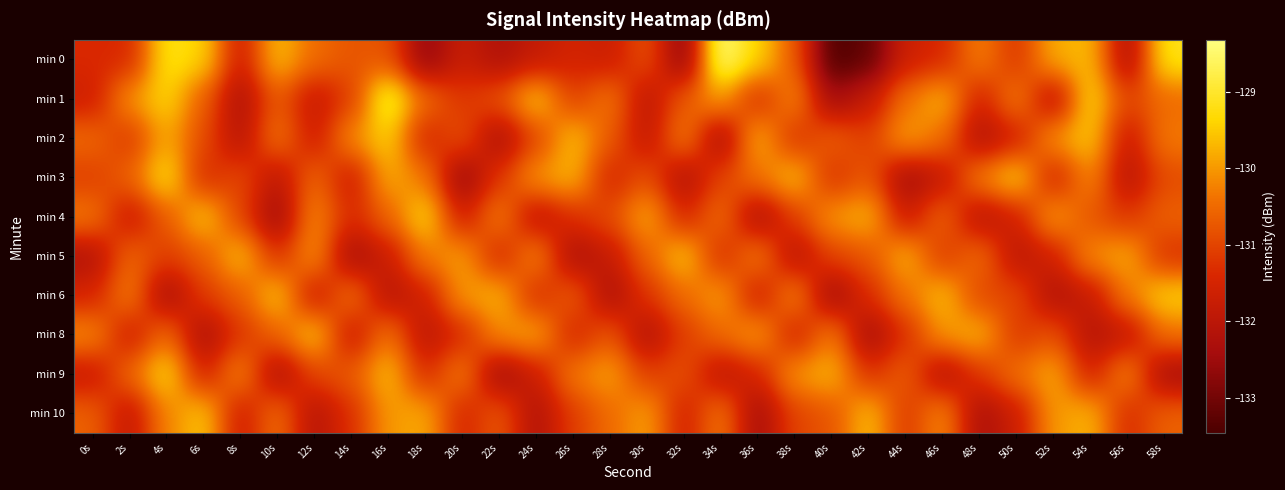

List the series in order of their peak value, highest first.

min 0, min 1, min 3, min 4, min 9, min 2, min 6, min 5, min 8, min 10